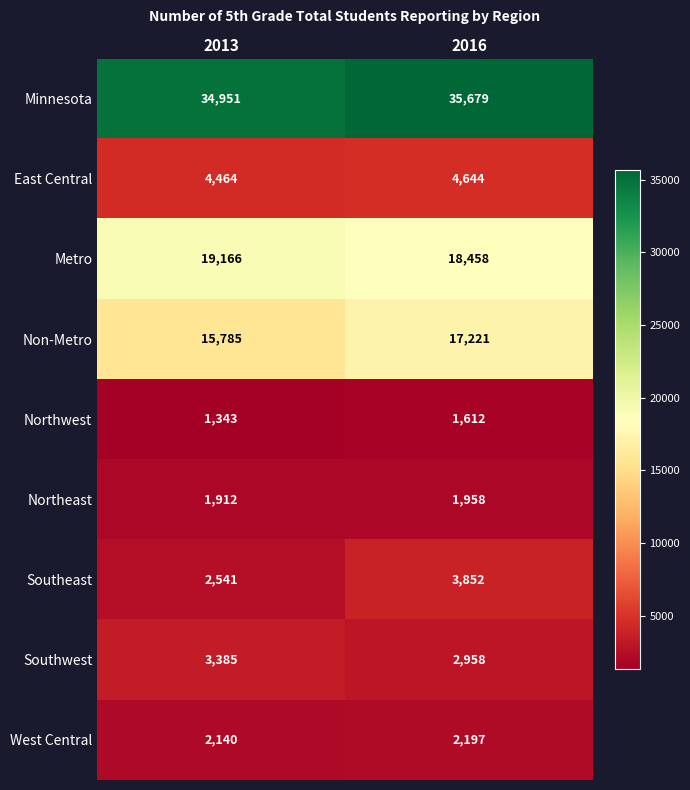

Which series has the widest spread of values?

Non-Metro